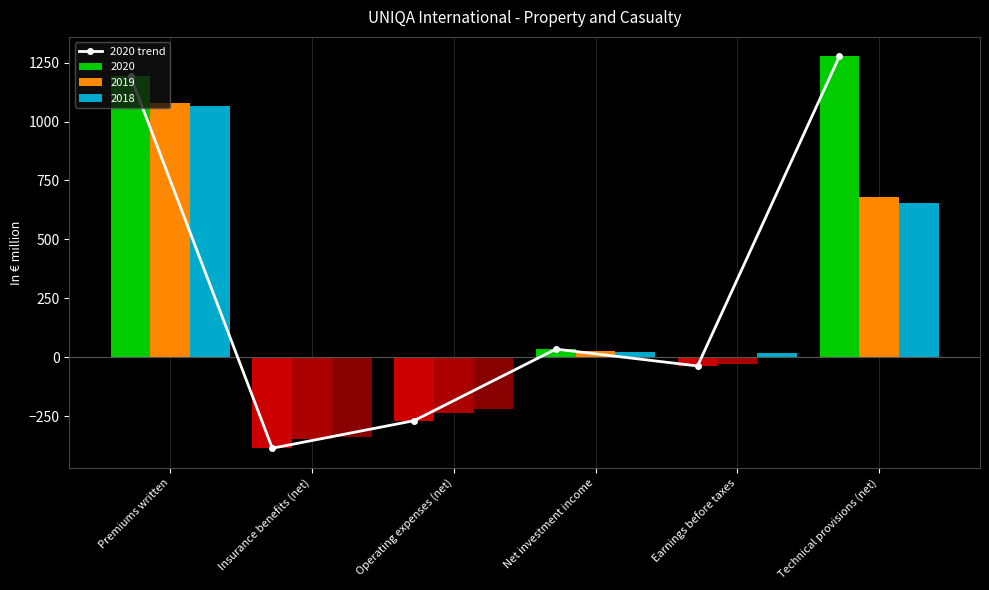

How many values in 2019 are below zero?

3